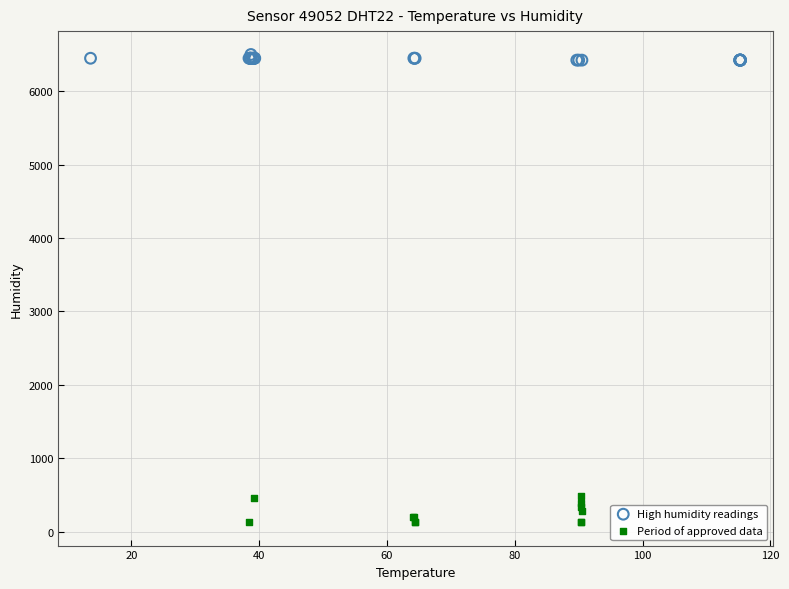

What are all the series names shown in the legend?

High humidity readings, Period of approved data